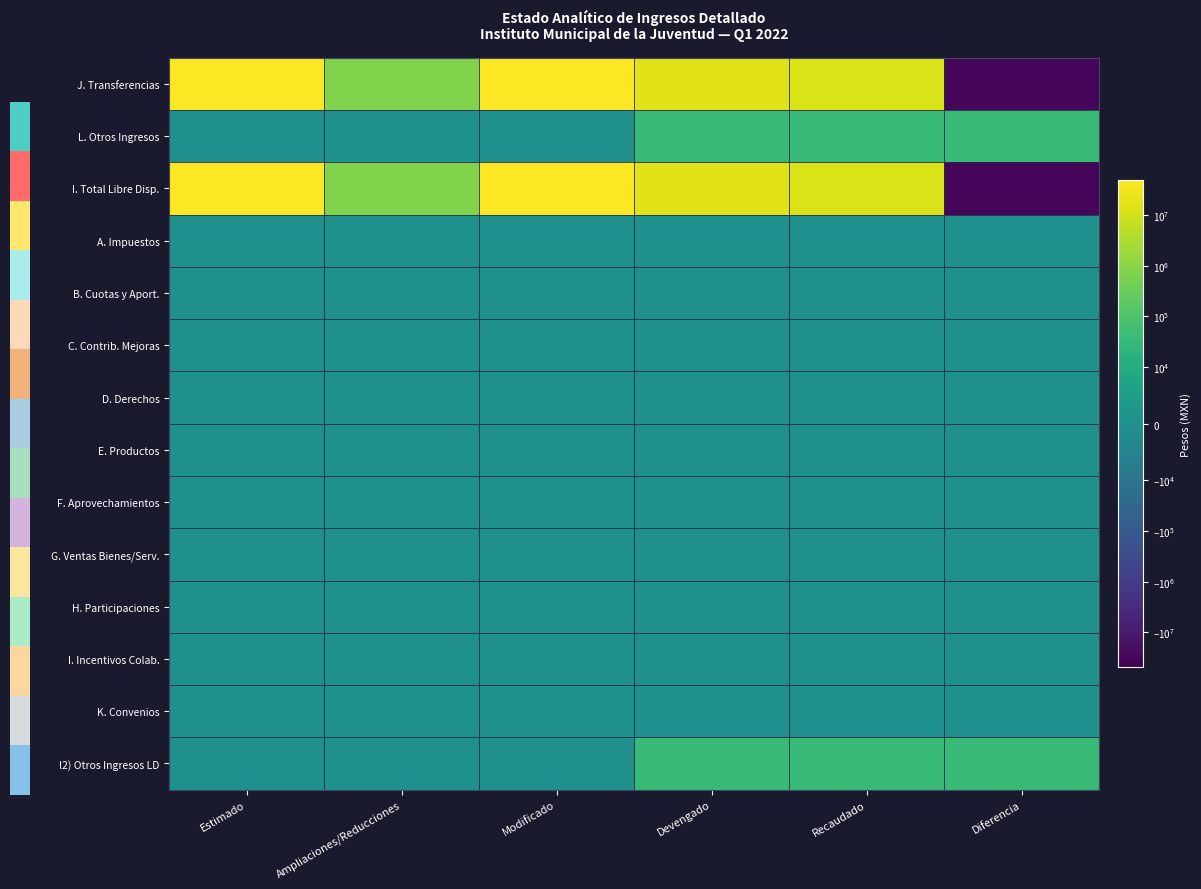

What is the total value across all series at Modificado?

96003139.6